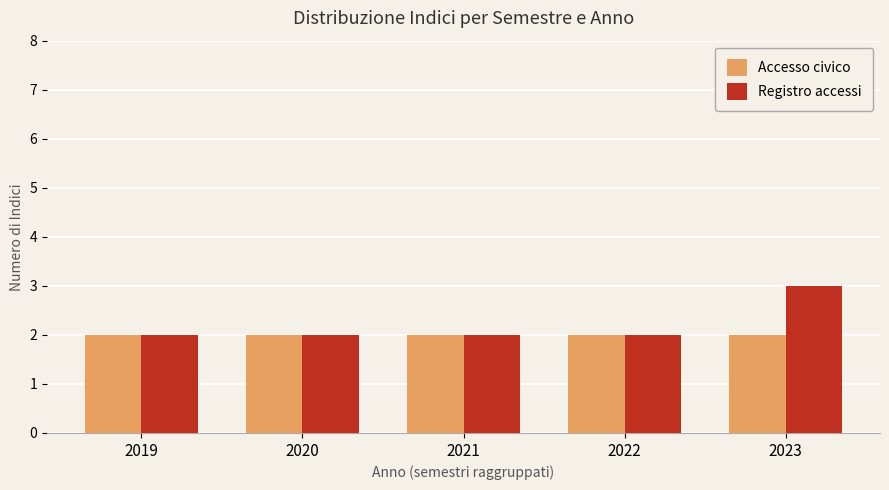

List the series in order of their overall mean, lowest first.

Accesso civico, Registro accessi